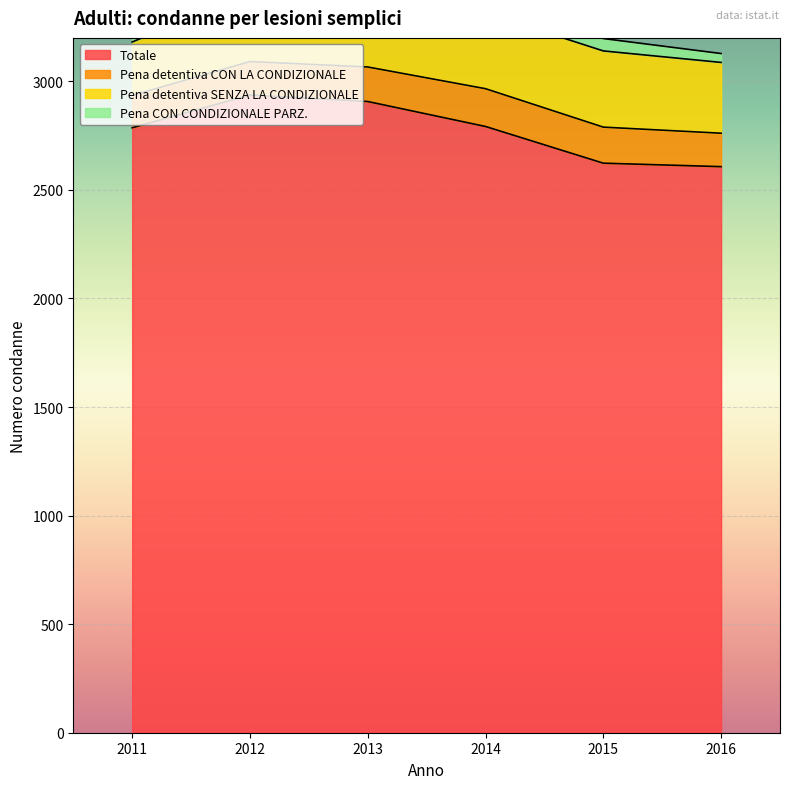

At which label is Totale closest to 2772?

2011